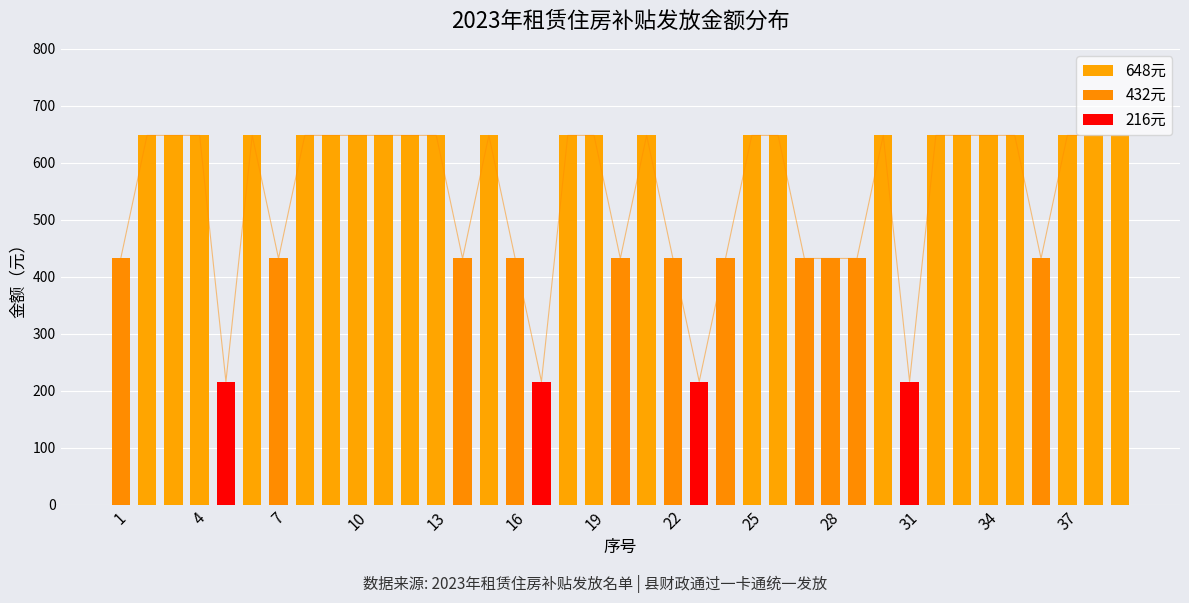

Is it true that the value at 25 is 411?

False